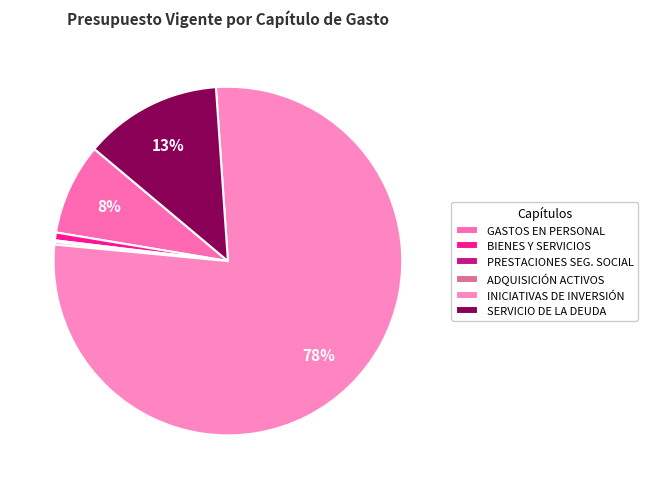

Is it true that GASTOS EN PERSONAL is 8% of the pie?

True